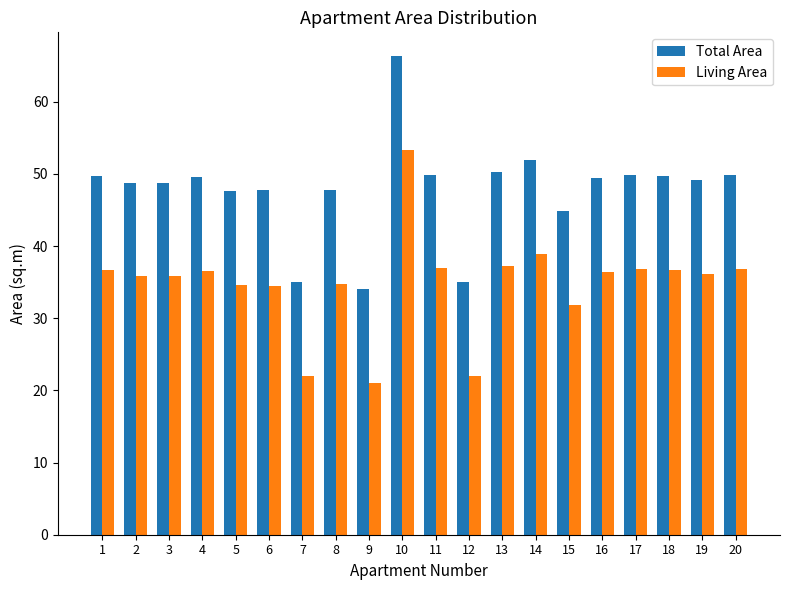

What is the difference between the Living Area values at 20 and 2?

1.0